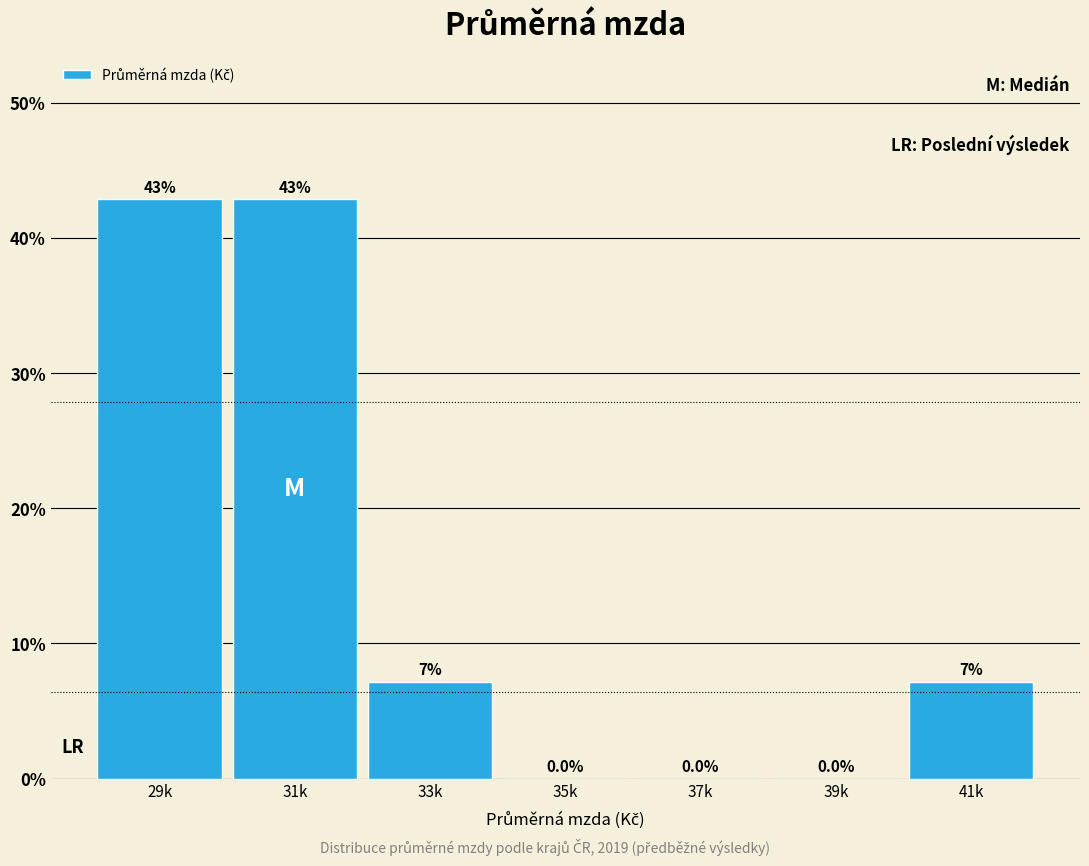

Which has a higher value, 37k or 31k?

31k